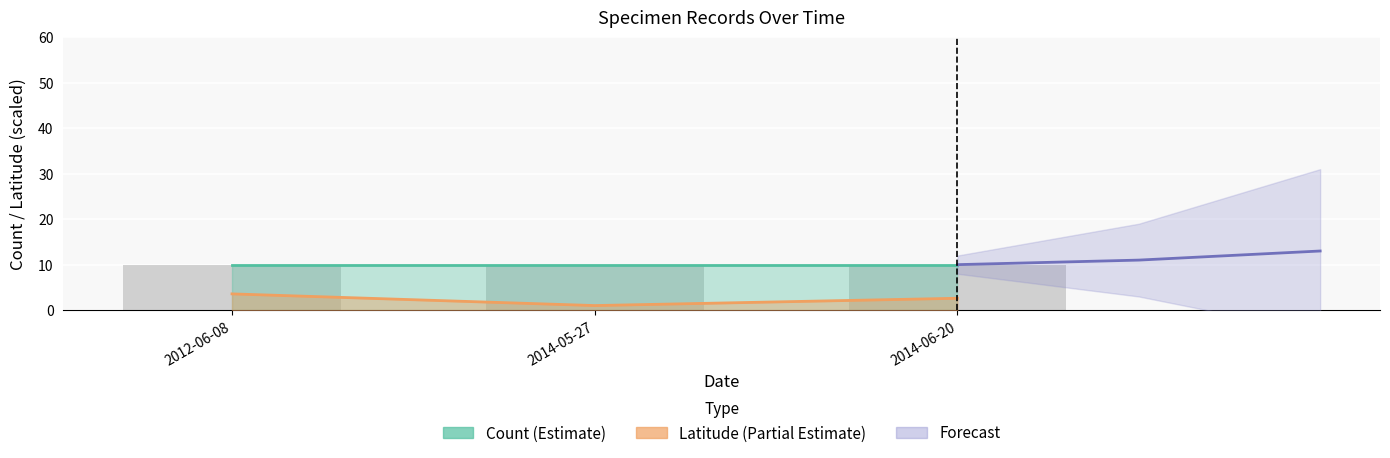

How many values exceed 2?

2